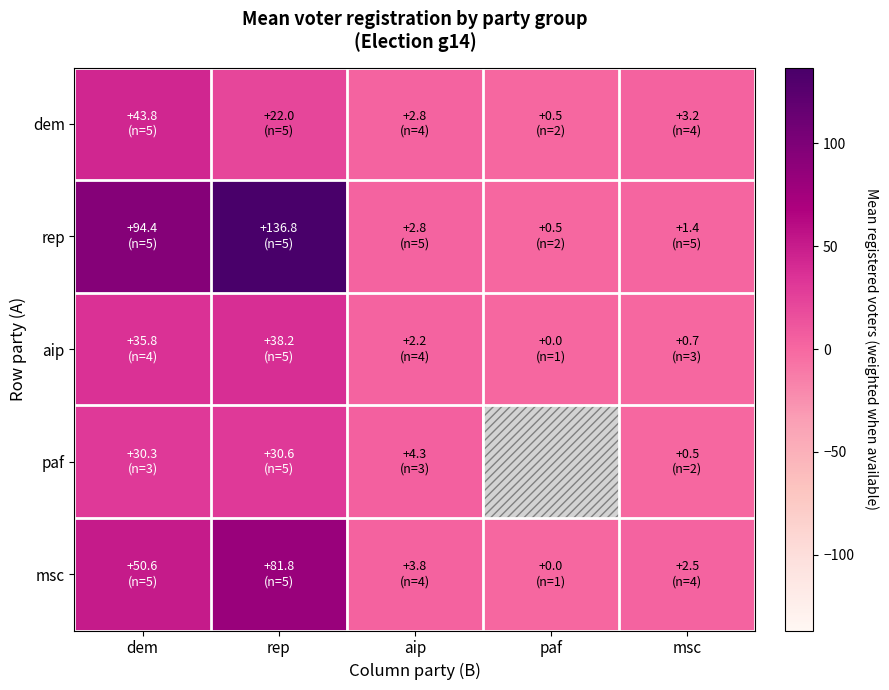

List the series in order of their peak value, lowest first.

paf, aip, dem, msc, rep